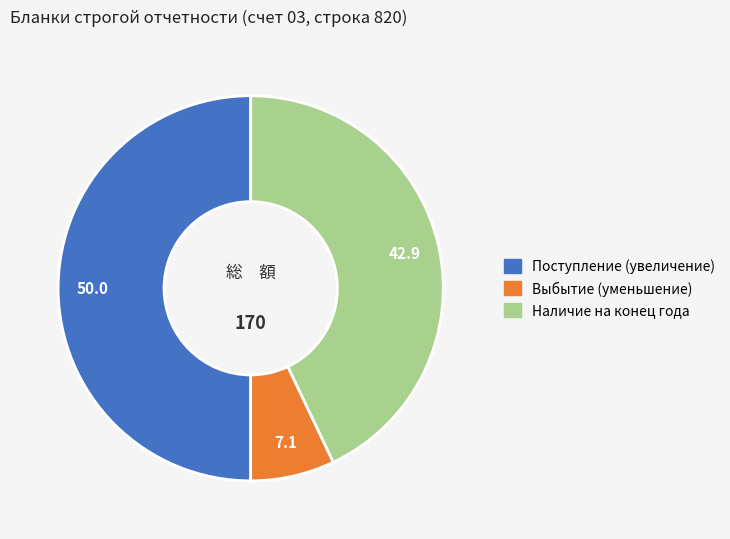

What is the ratio of the value at Наличие на конец года to the value at Выбытие (уменьшение)?

6.1